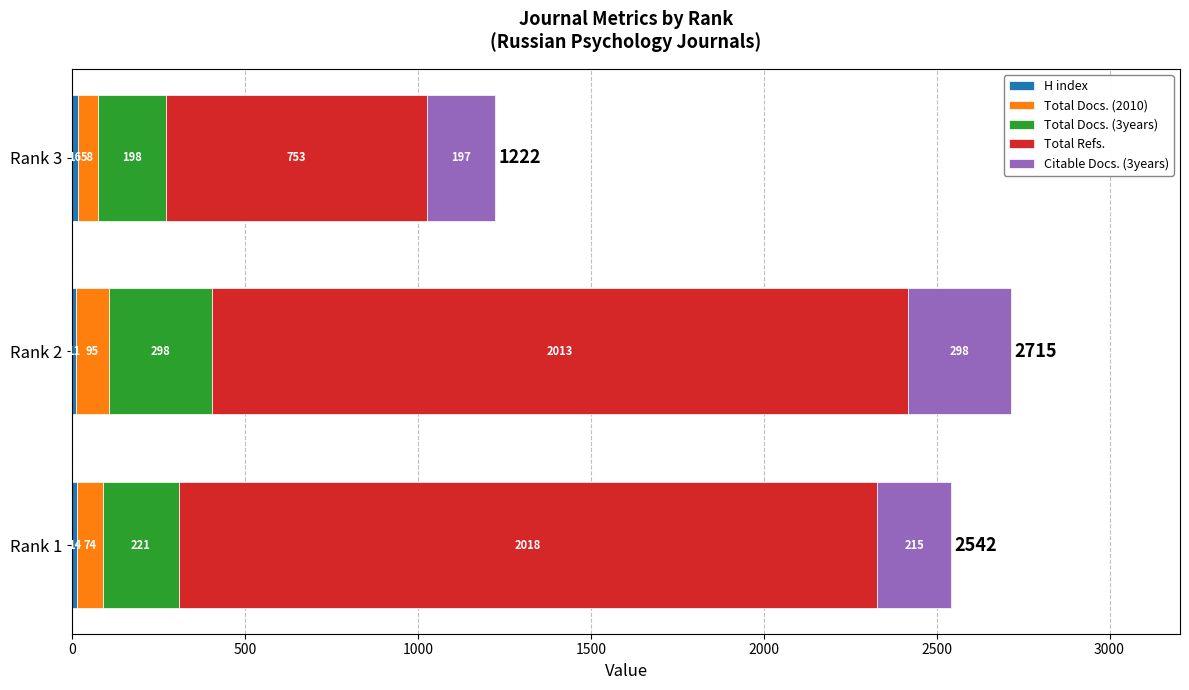

At which category is the sum across all series the highest?

Rank 2